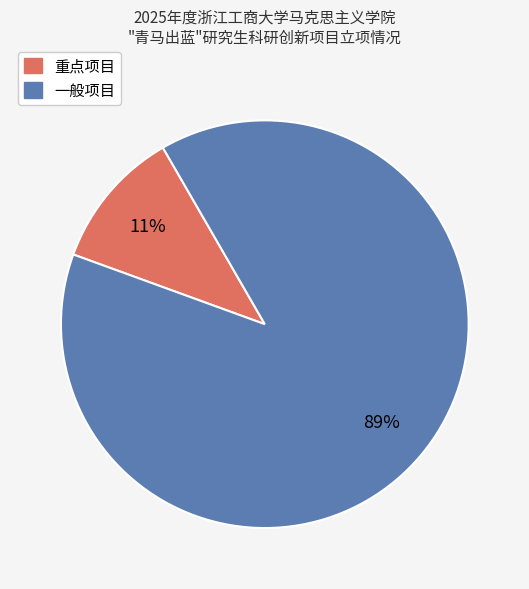

How many segments does this pie chart have?

2